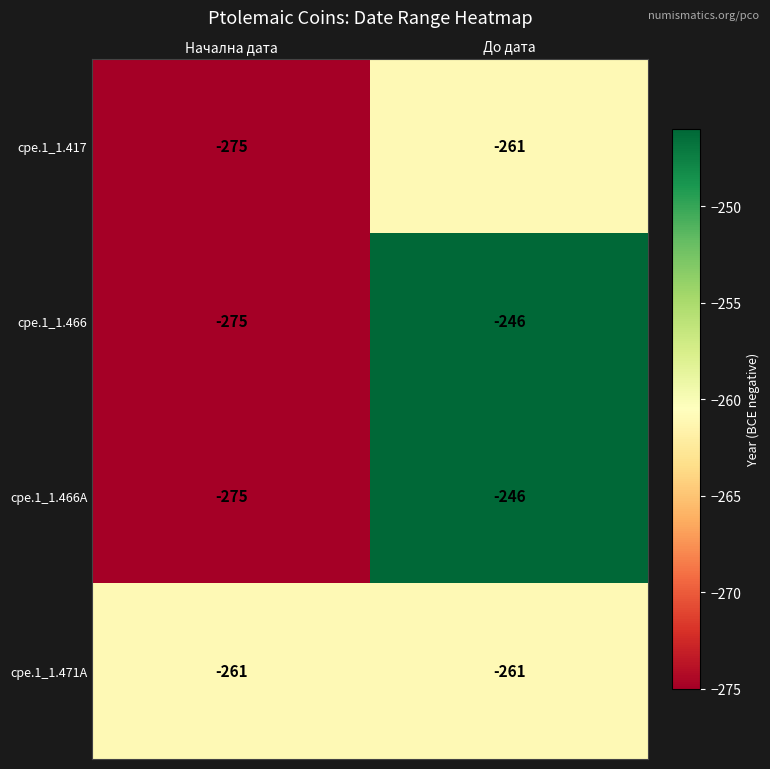

At which label does cpe.1_1.466A reach its minimum?

Начална дата